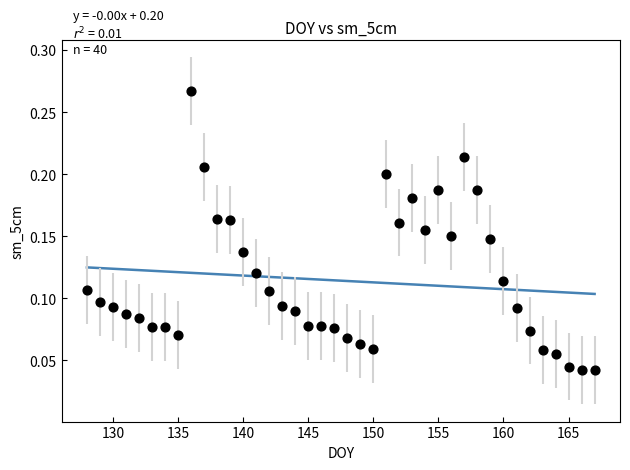

What is the range of X values (max minus min)?

39.0